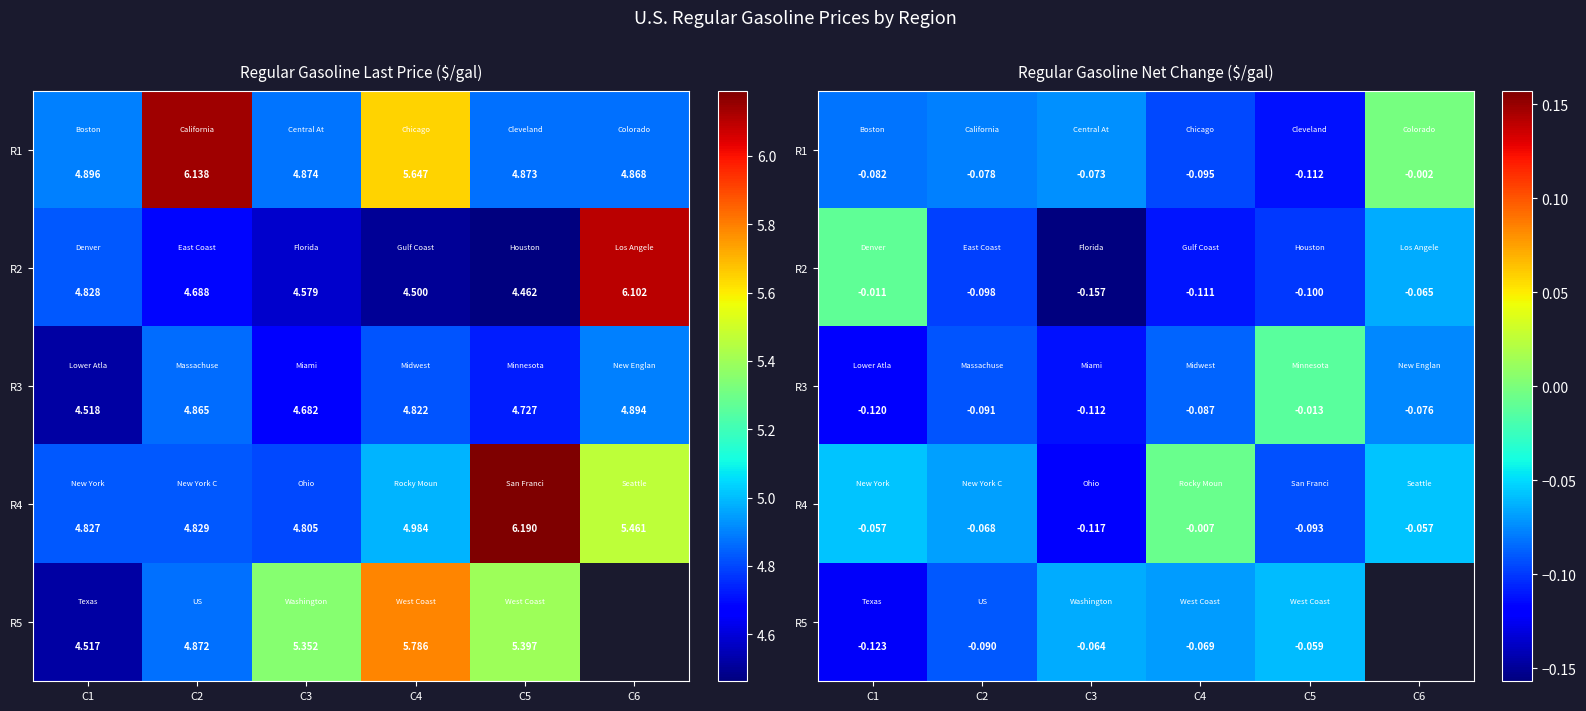

Read the R2 value at C4.

-0.1